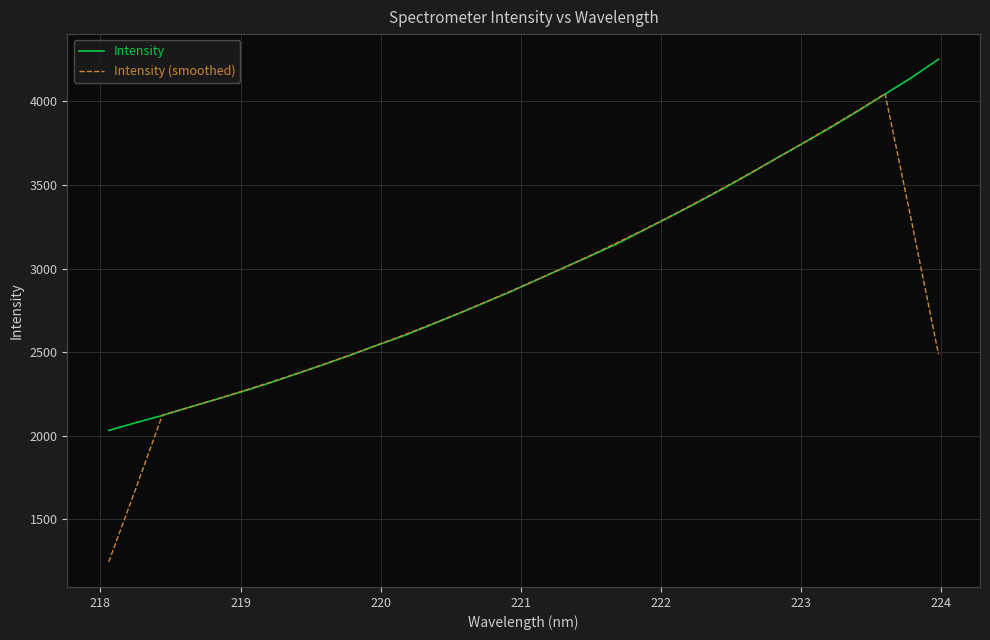

Which series has the widest spread of values?

Intensity (smoothed)